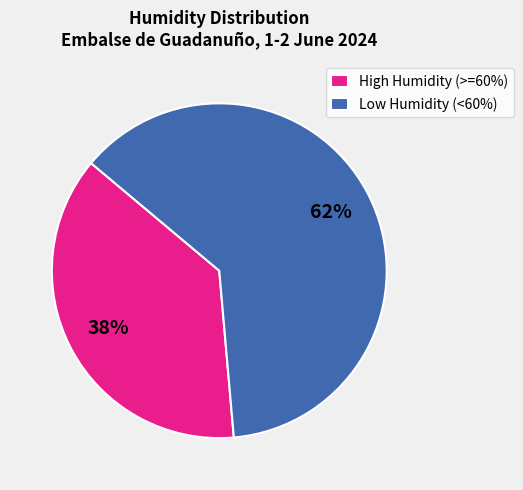

Is it true that Low Humidity (<60%) is 74% of the pie?

False